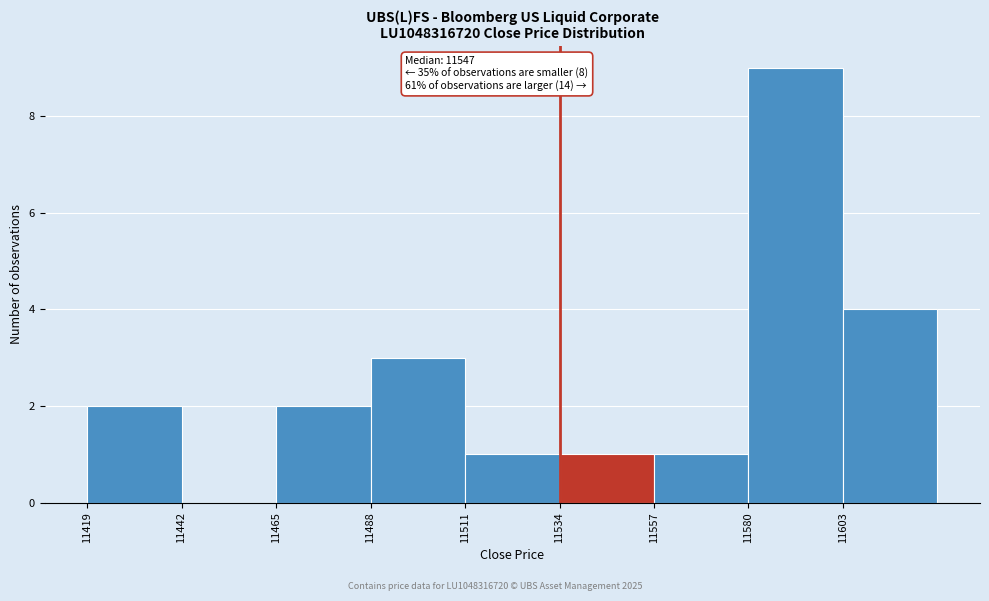

Over which range of the x-axis is the bar tallest?

11580.5 to 11603.5